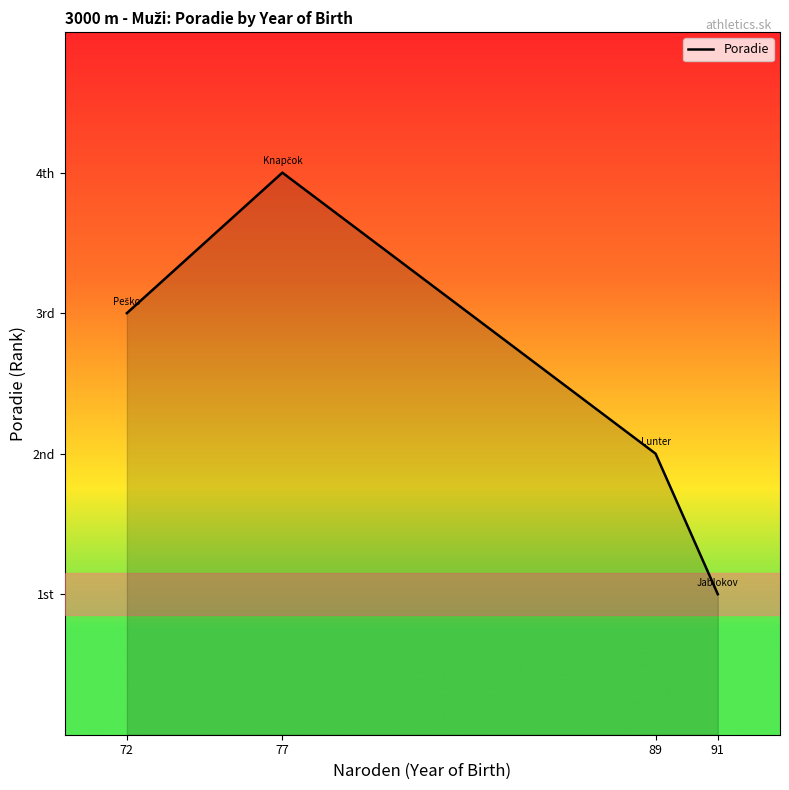

What is the change in value from 72 to 77?

+1